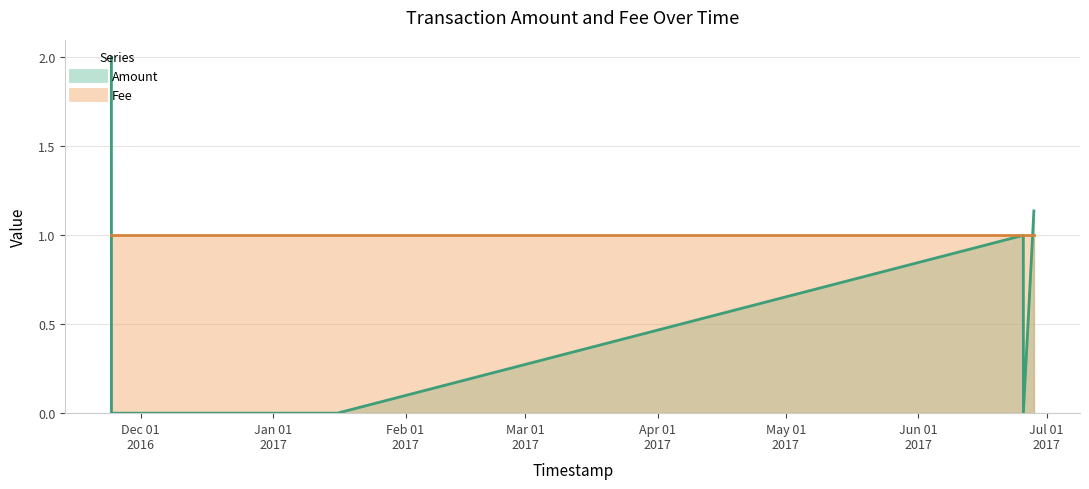

True or false: there are more than 2 points higher than both neighbors.

False